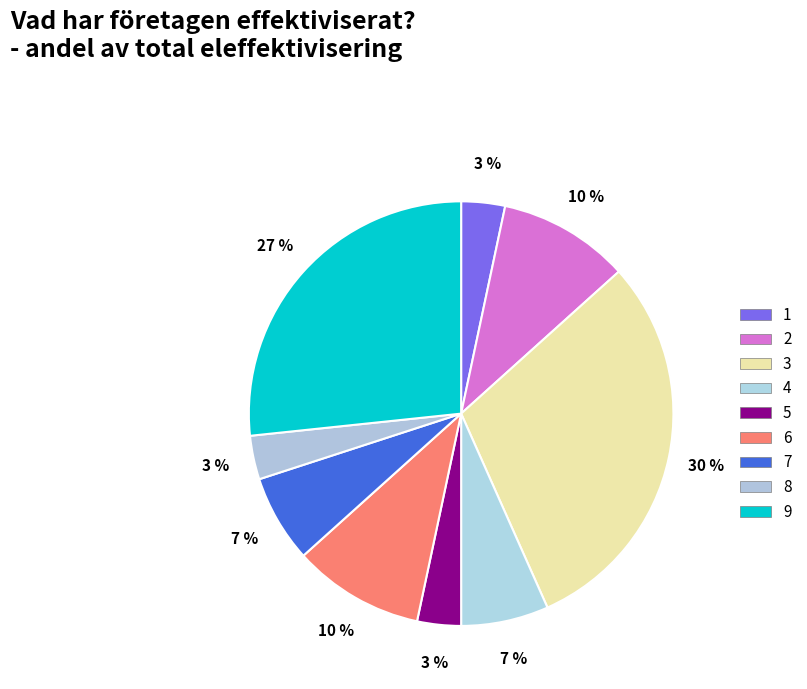

How many segments does this pie chart have?

9